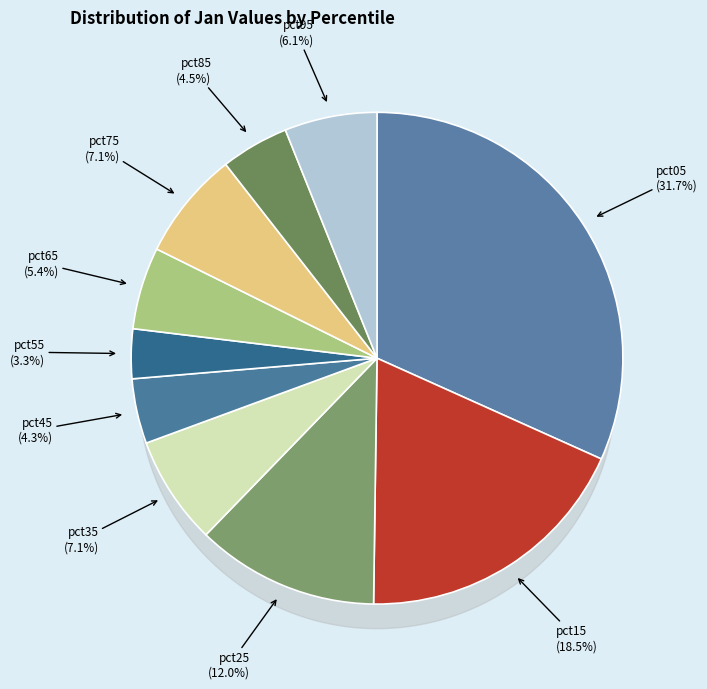

Does pct95 represent more than half of the total?

No